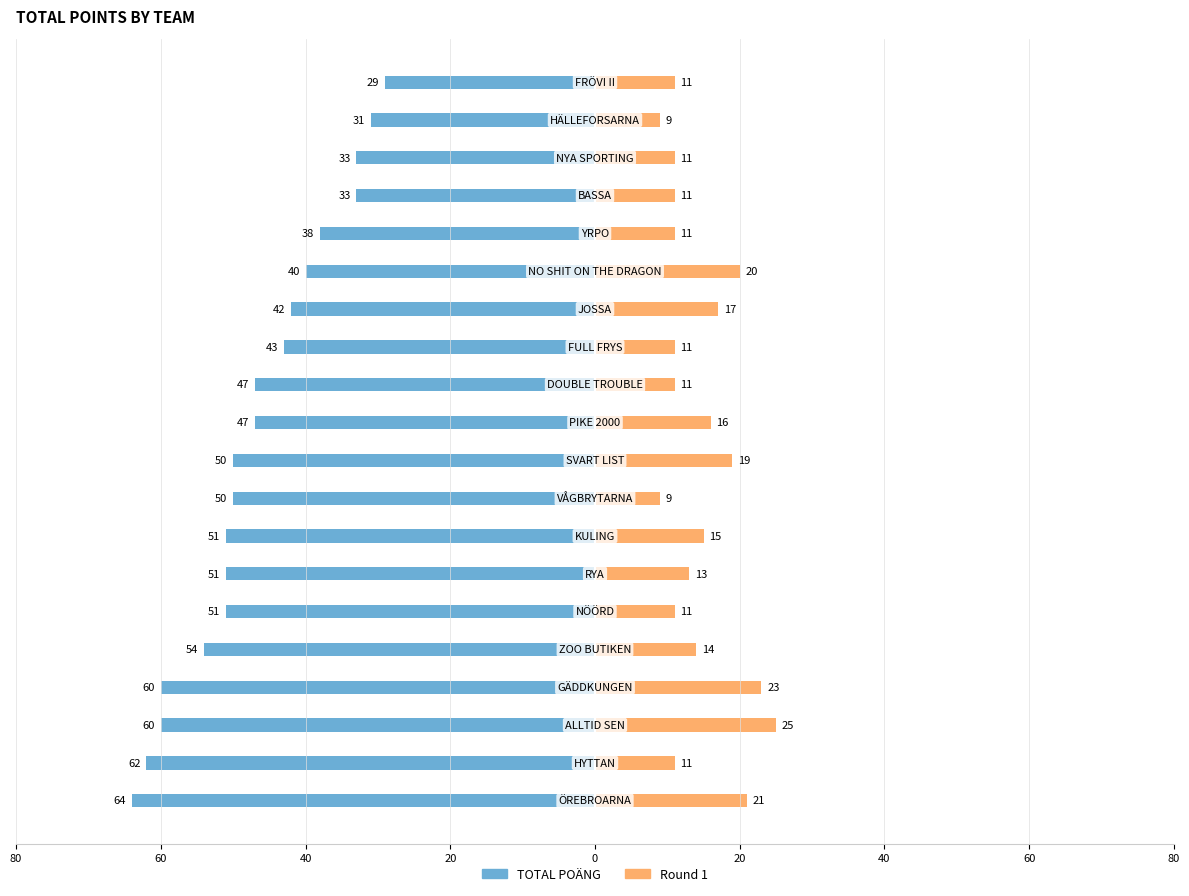

What is the average value of the Round 1 series?

14